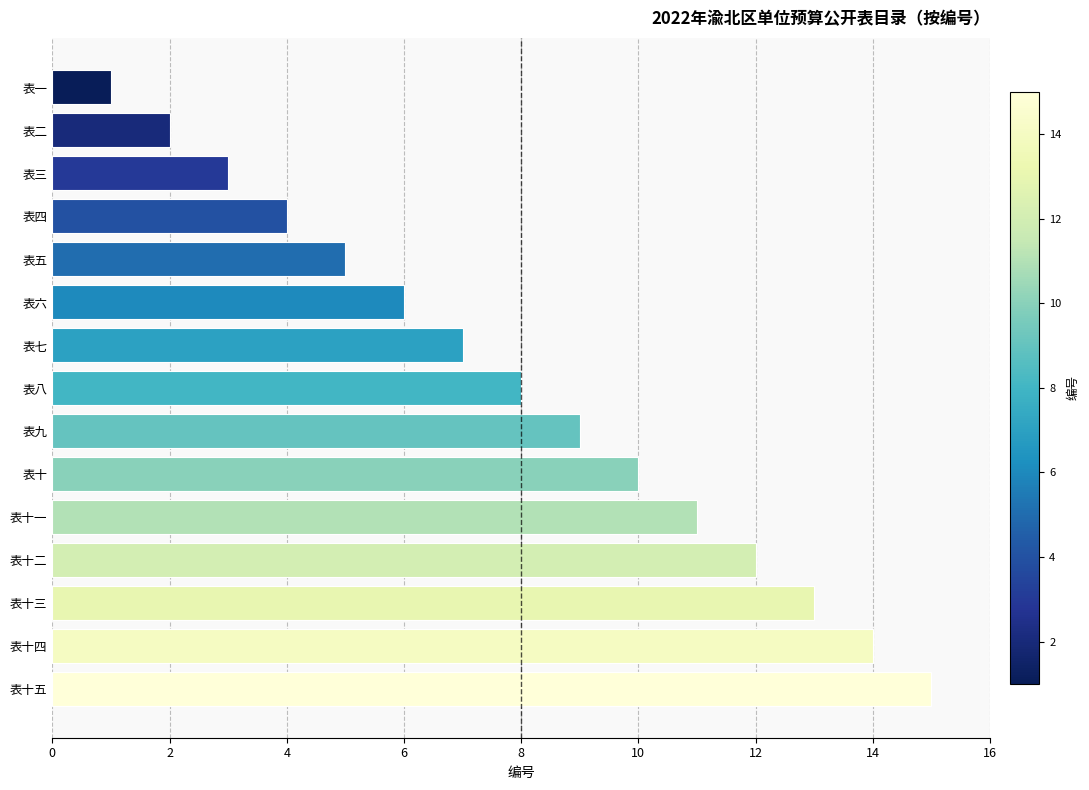

Between 表九 and 表三, which is larger?

表九